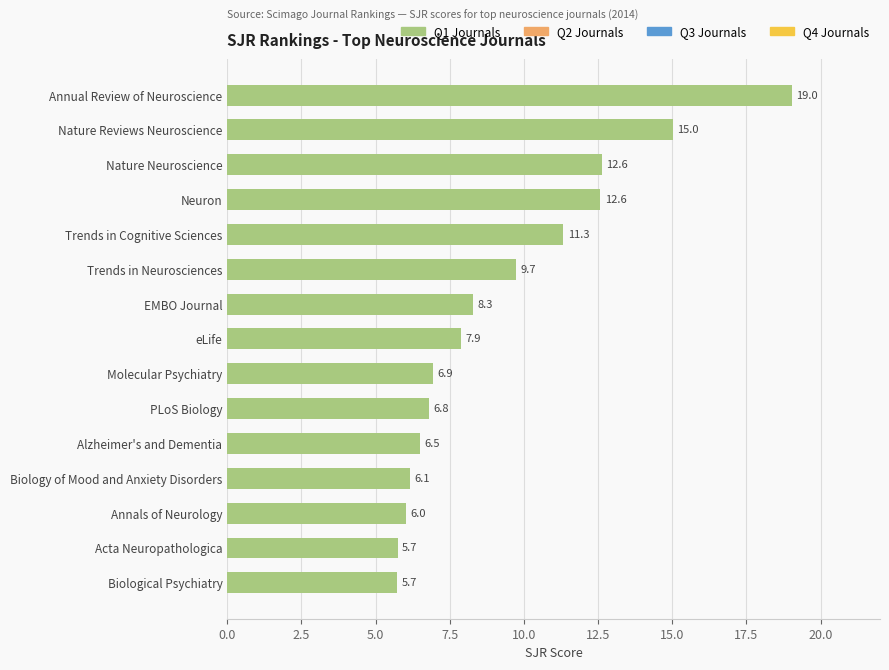

What is the value of the 9th bar from the top?

6.9